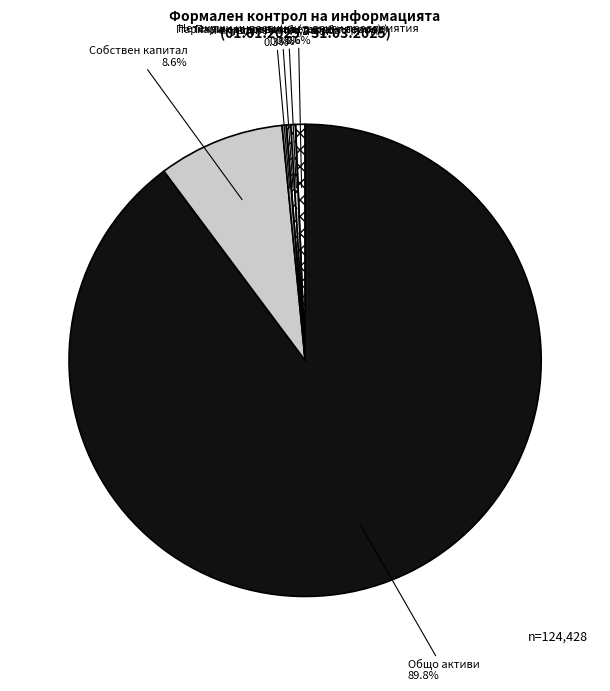

Is the sum of Текуща печалба/загуба and Общо активи greater than half?

Yes